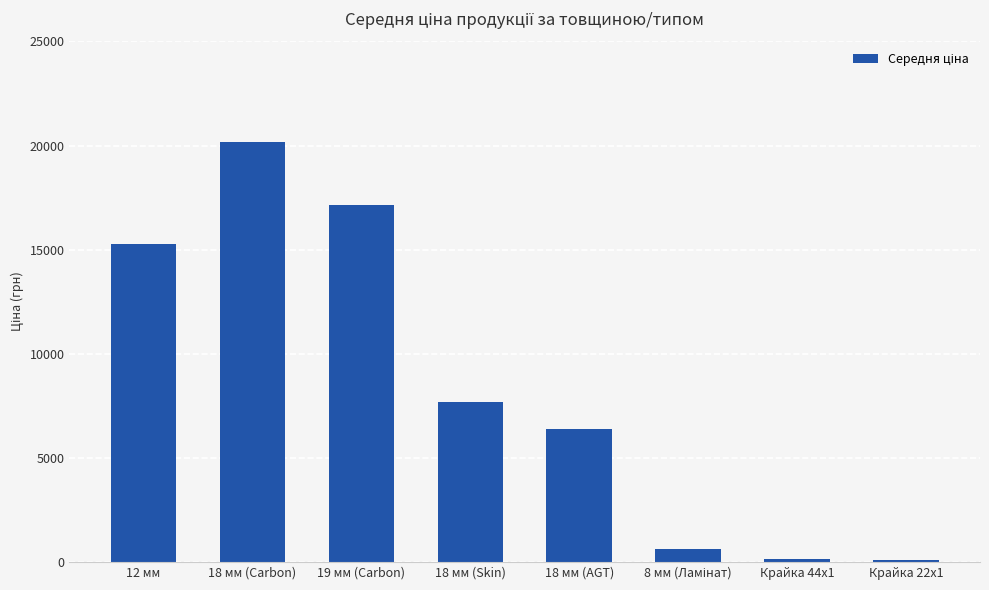

What is the maximum value shown in the chart?

20186.0